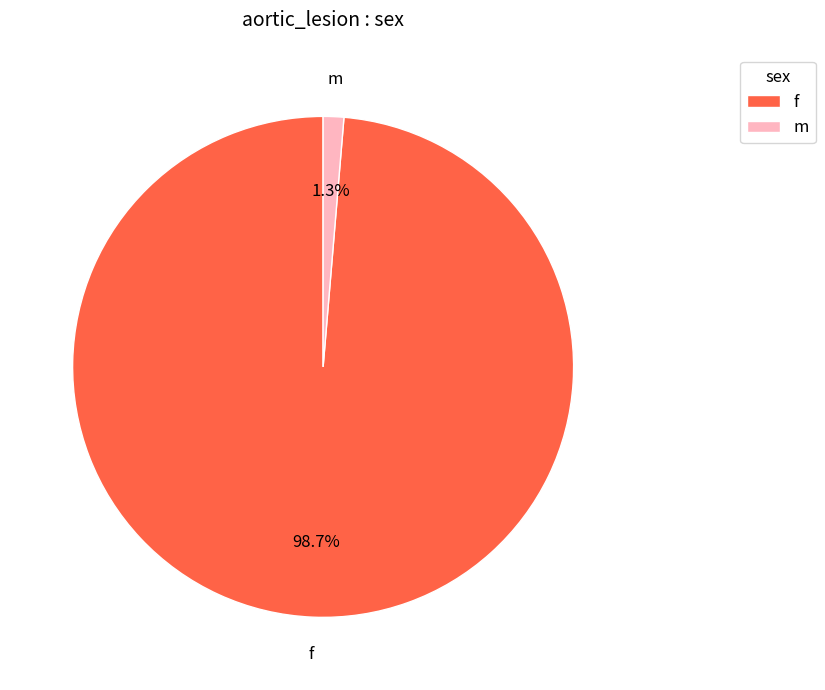

Which slice is the largest?

f